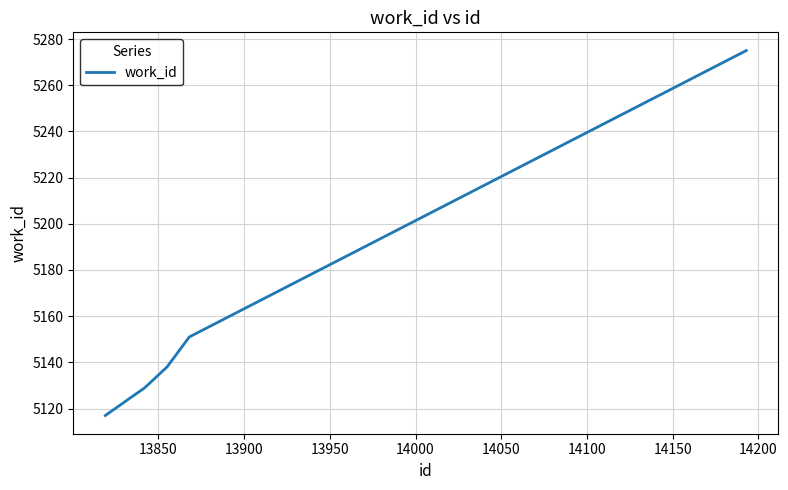

What is the minimum value shown in the chart?

5117